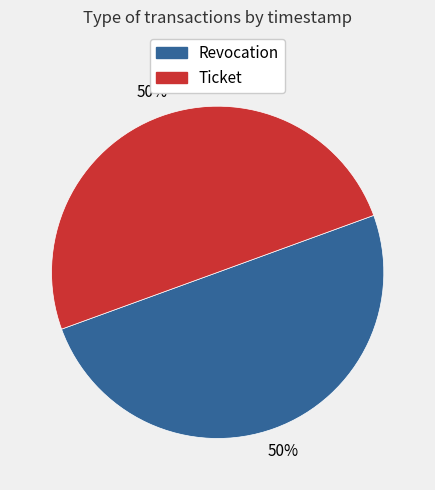

True or false: Ticket accounts for 50% of the total.

True